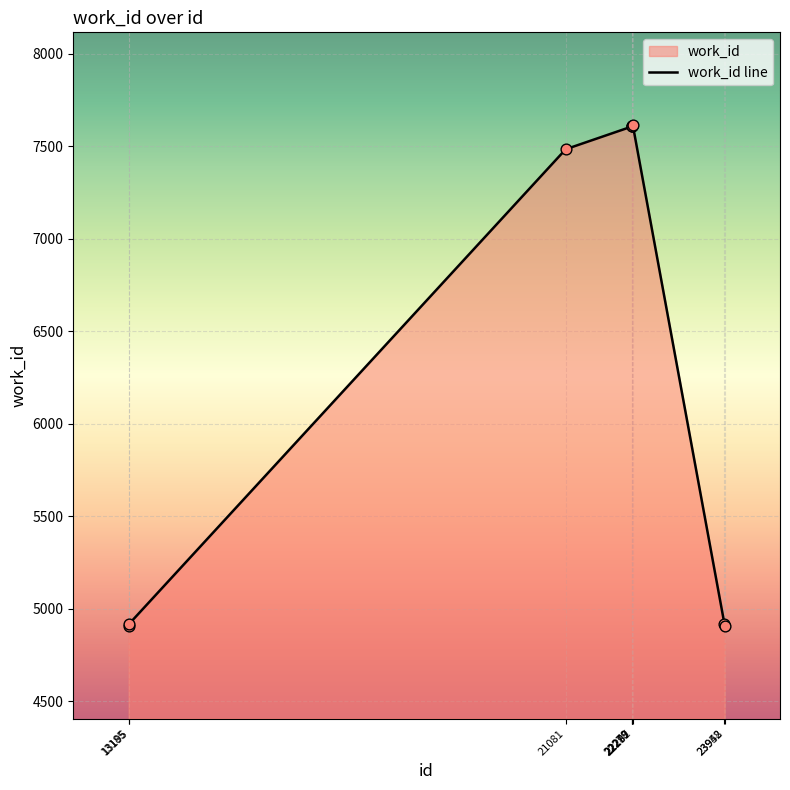

What is the ratio of the value at 22287 to the value at 21081?

1.0